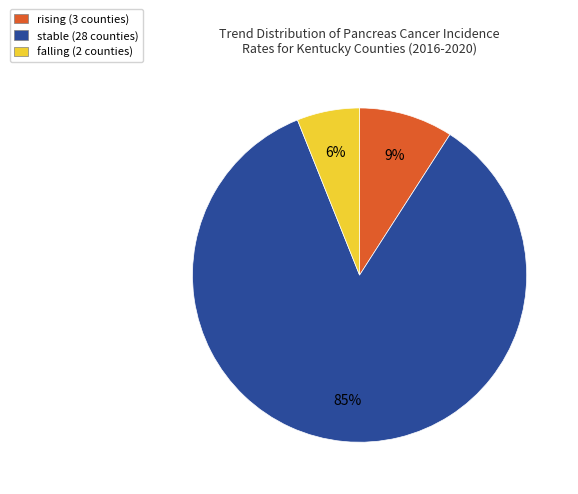

Which category has the biggest portion of the pie?

stable